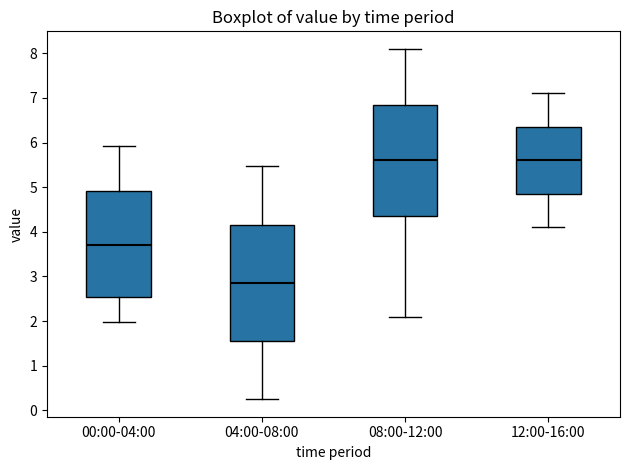

Reading left to right, read every box against the y-axis: the position of its median line, the range the box covers, and the ends of its whiskers. The values are not printed on the chart, so give them approximately, as read against the axis.

00:00-04:00: median 3.7, box 2.5 to 4.9, whiskers 2.0 to 5.9
04:00-08:00: median 2.9, box 1.5 to 4.2, whiskers 0.3 to 5.5
08:00-12:00: median 5.6, box 4.4 to 6.9, whiskers 2.1 to 8.1
12:00-16:00: median 5.6, box 4.9 to 6.4, whiskers 4.1 to 7.1